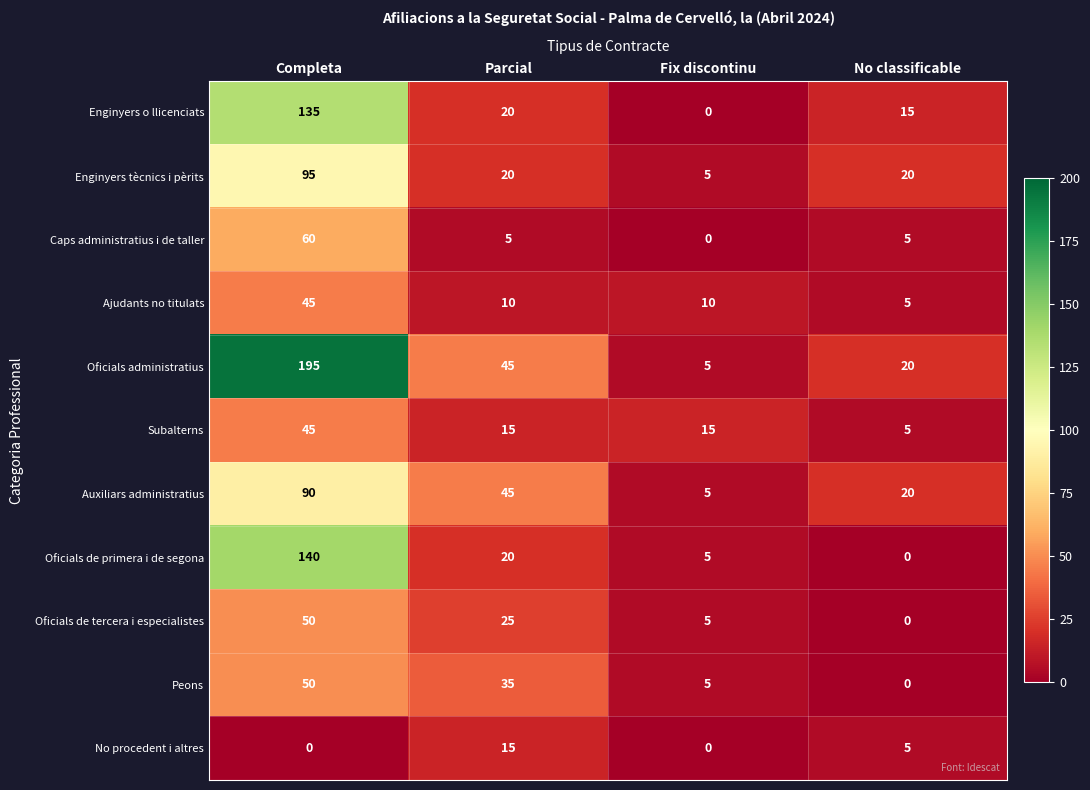

The value of Auxiliars administratius at Fix discontinu is 5. True or false?

True